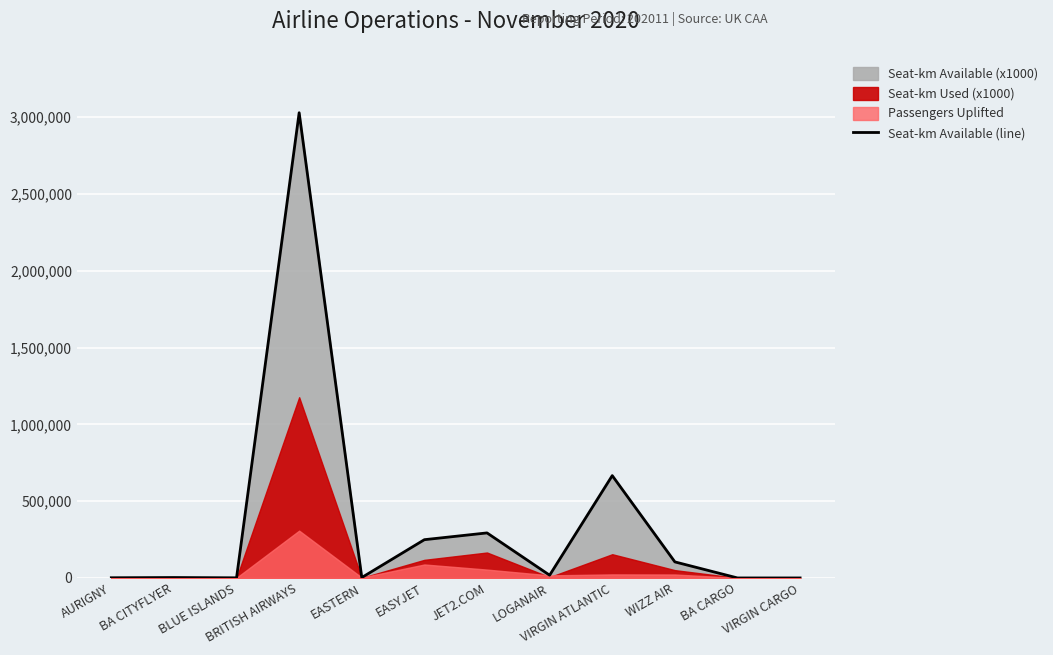

Reading left to right, transcribe all the data shown in this chart.

AURIGNY=1230	BA CITYFLYER=2695	BLUE ISLANDS=864	BRITISH AIRWAYS=3029143	EASTERN=2698	EASYJET=249125	JET2.COM=293201	LOGANAIR=17840	VIRGIN ATLANTIC=666248	WIZZ AIR=104467	BA CARGO=0	VIRGIN CARGO=0